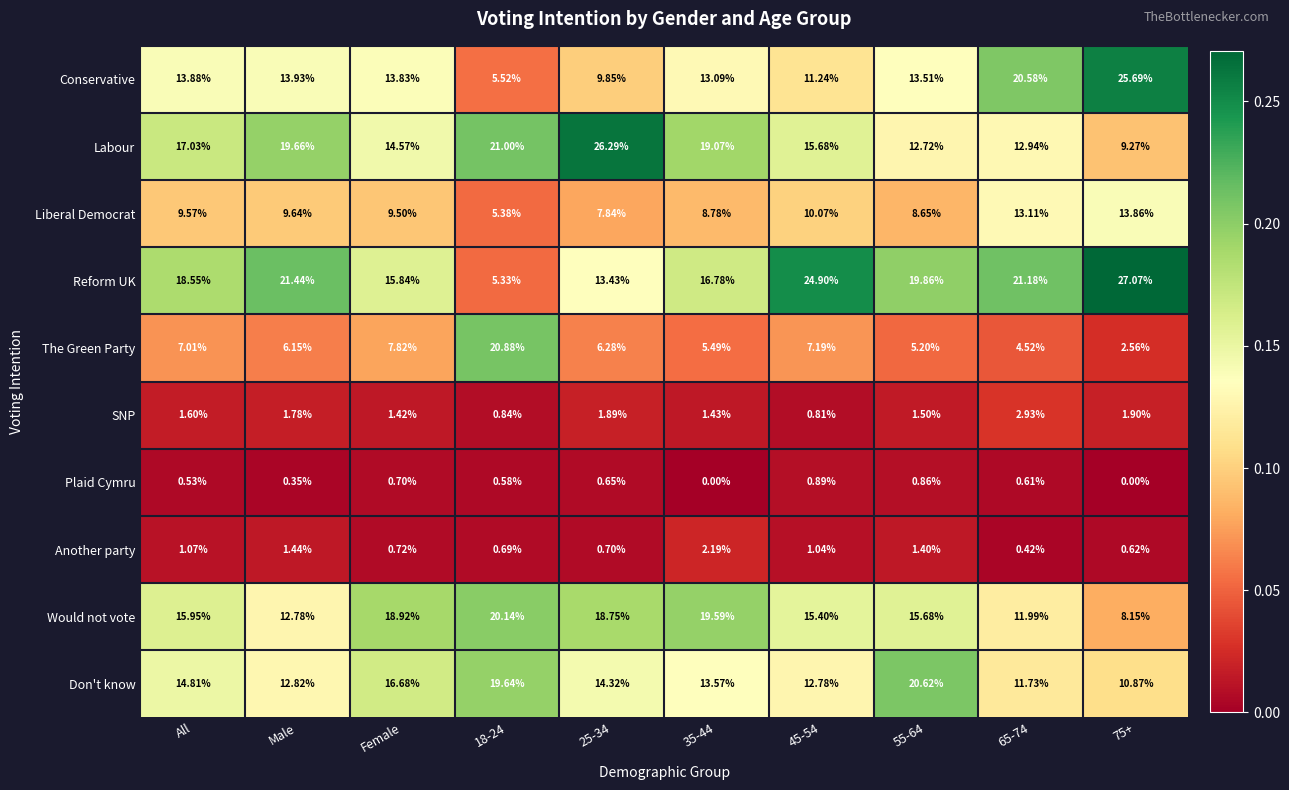

Which series has the largest total across all categories?

Reform UK